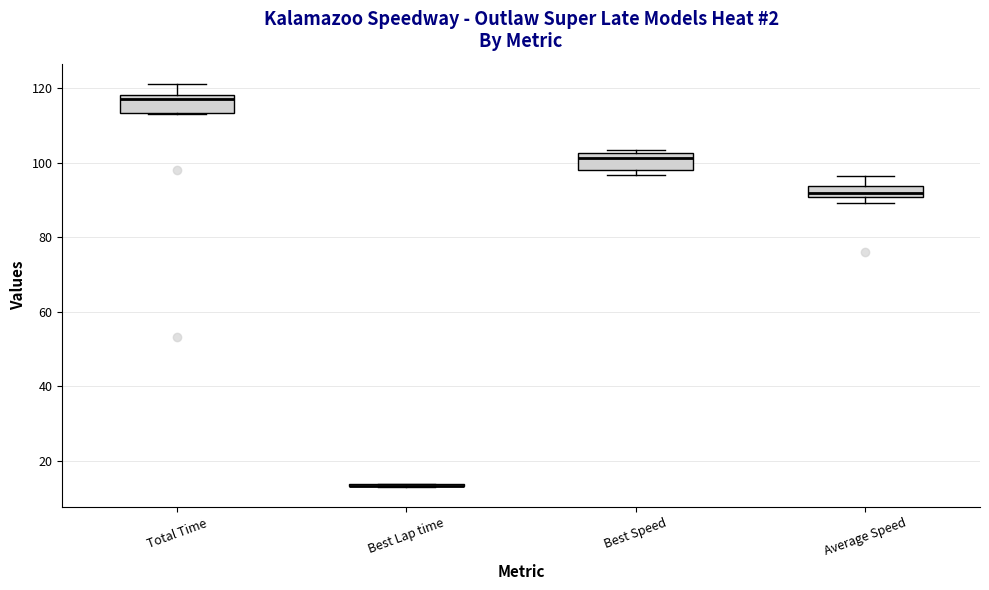

Where is the lower edge of the box for Total Time on the y-axis? The values are not printed on the chart, so give them approximately, as read against the axis.

114